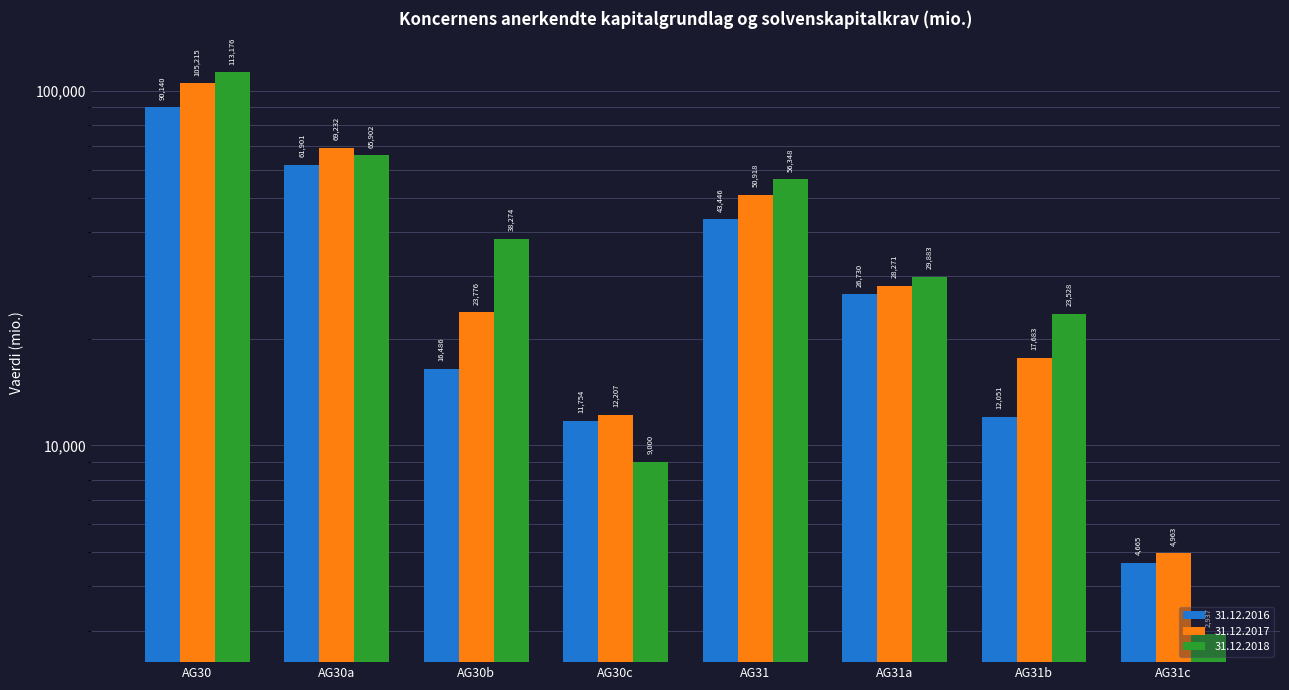

At which label does 31.12.2016 reach its peak?

AG30